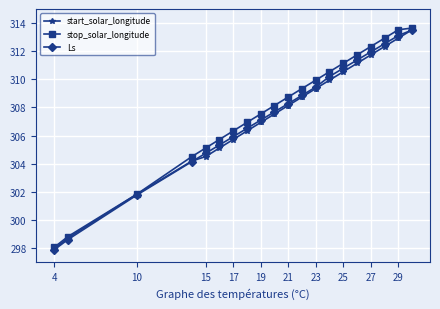

Which series has the widest spread of values?

Ls